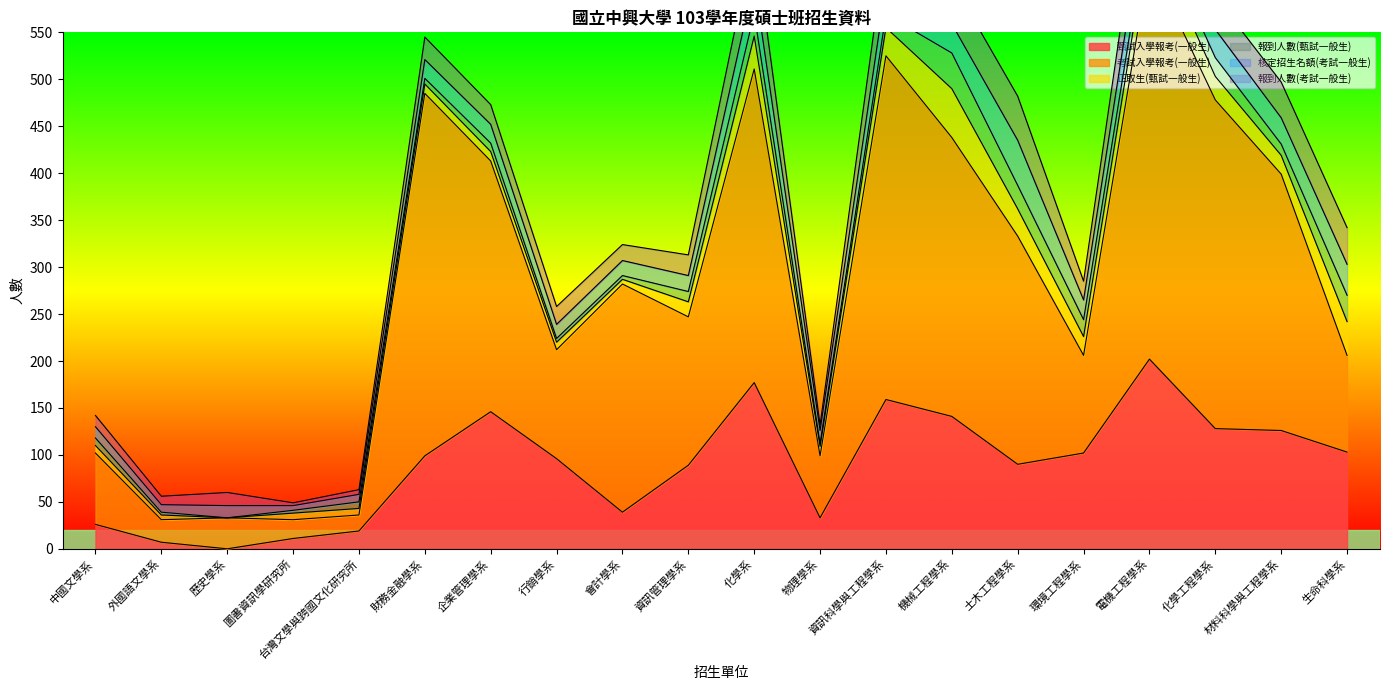

What is the difference between the 報到人數(考試一般生) values at 資訊科學與工程學系 and 環境工程學系?

26